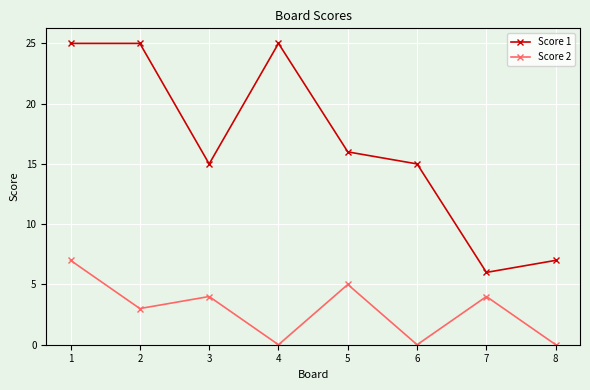

True or false: Score 1 has a value of 9 at 7.

False